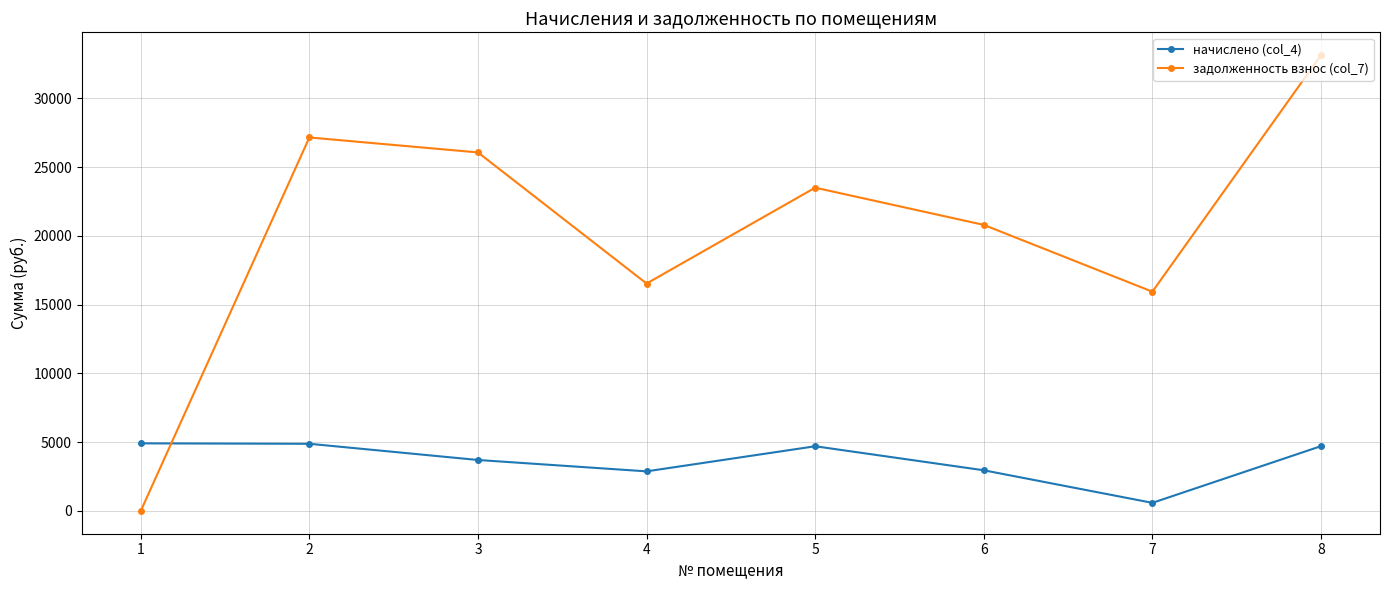

How many values in the задолженность взнос (col_7) series are below 23508?

4